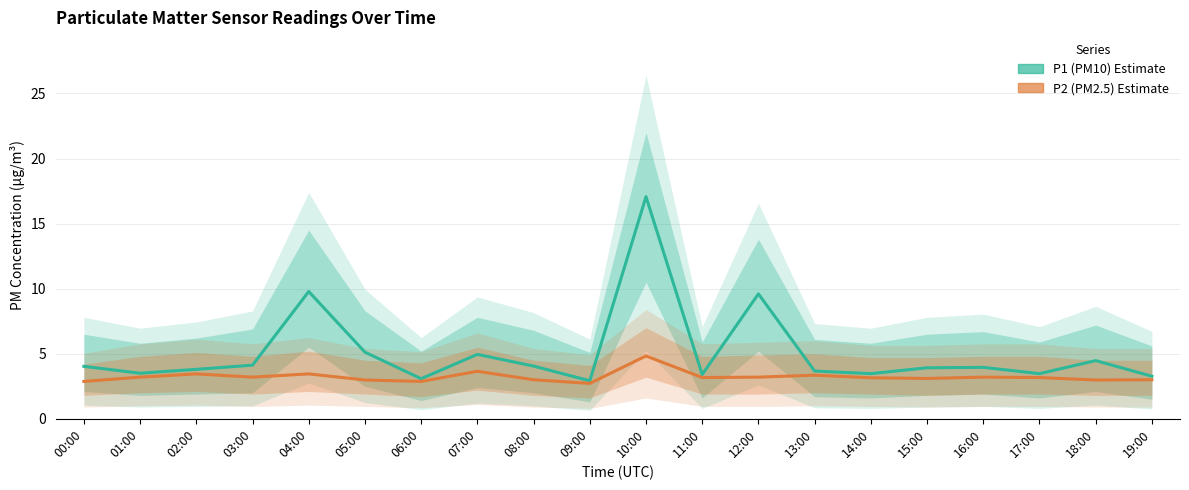

List the series in order of their peak value, highest first.

P1, P2